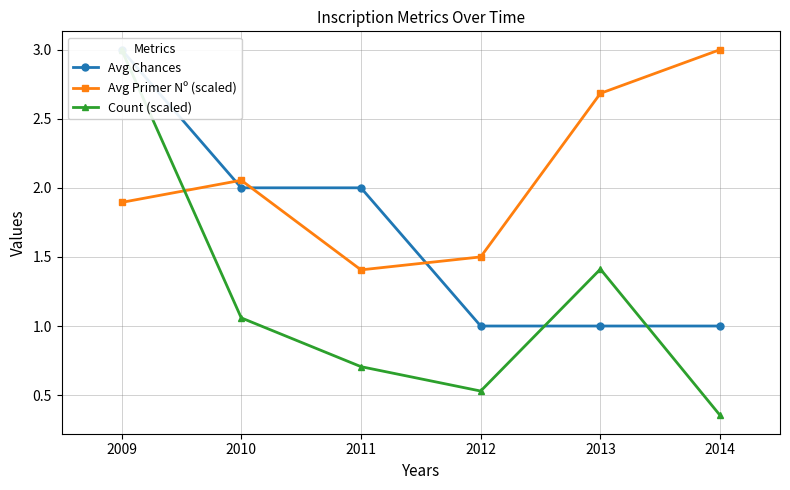

True or false: Count (scaled) has more than 2 points higher than both neighbors.

False